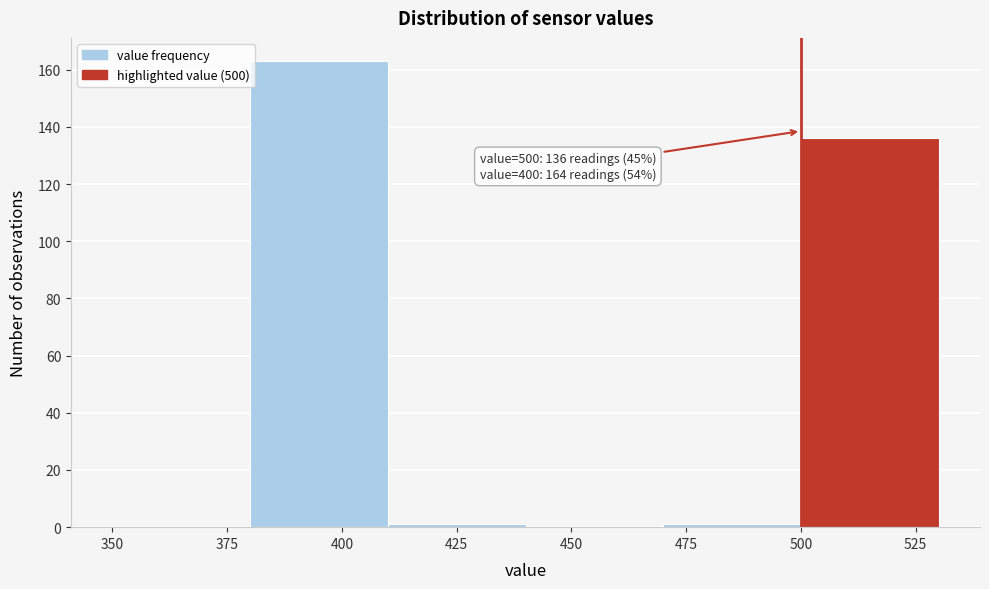

Over which range of the x-axis is the bar tallest?

380 to 410